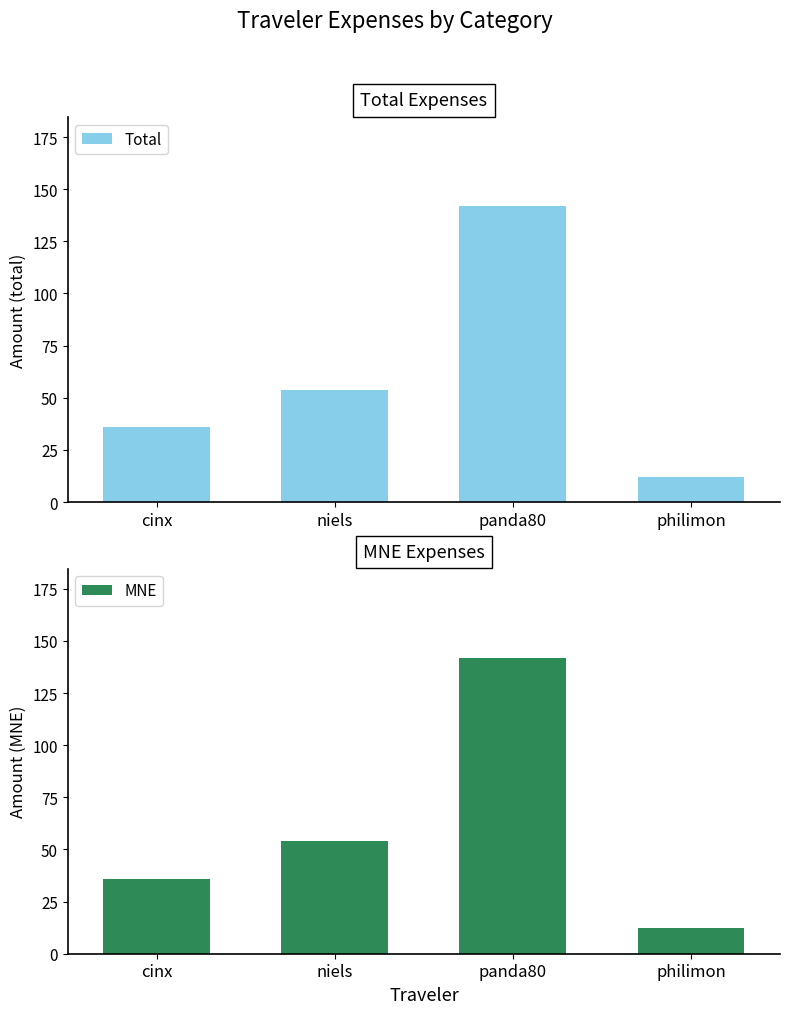

How many values in the MNE series exceed 53?

2